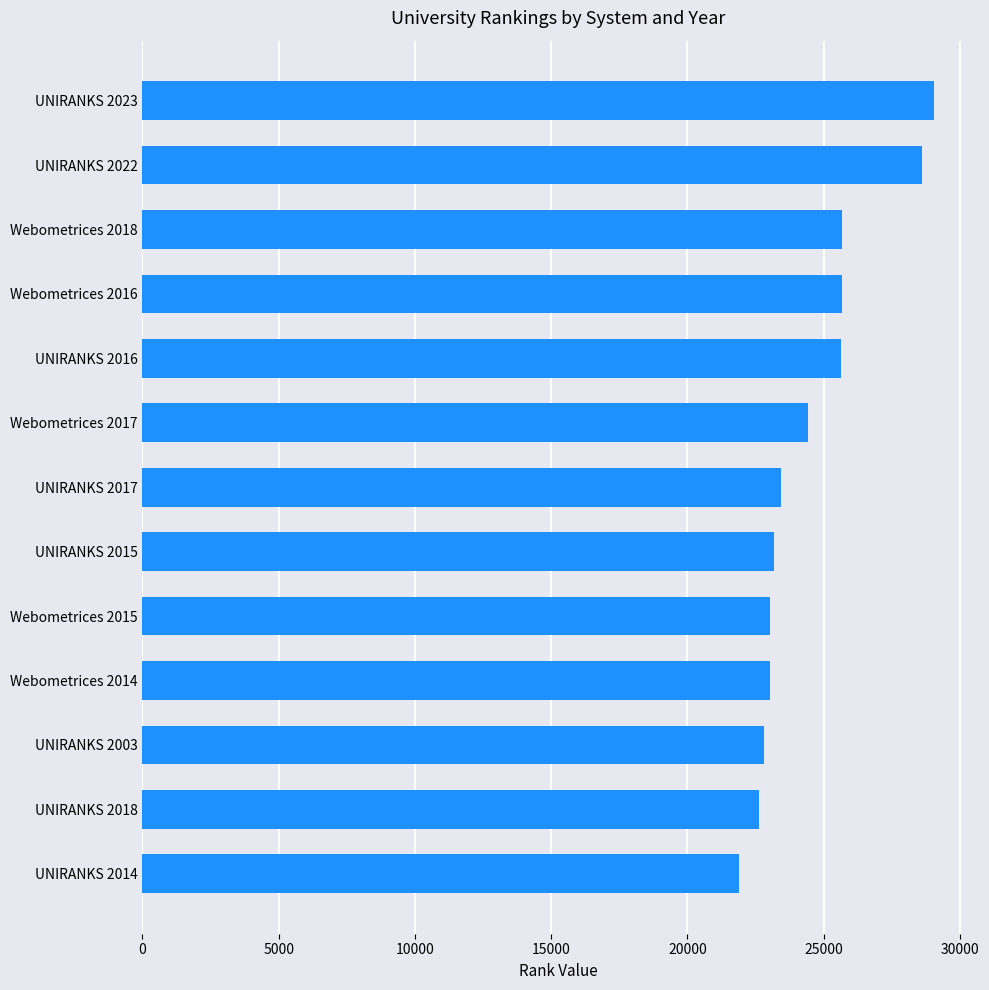

How many data points does each series have?

13